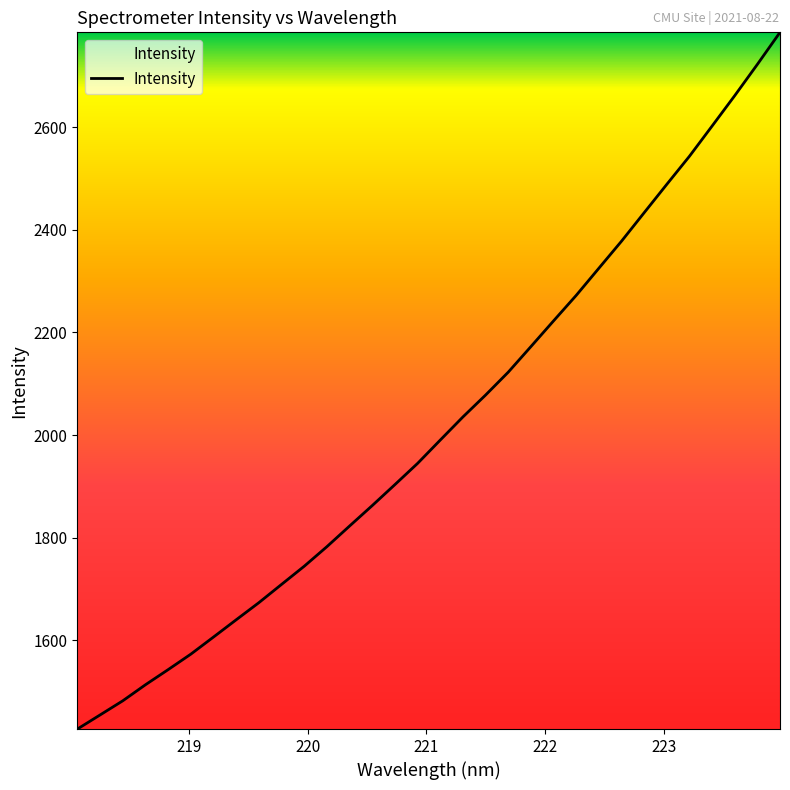

What is the sum of all values?

64517.2